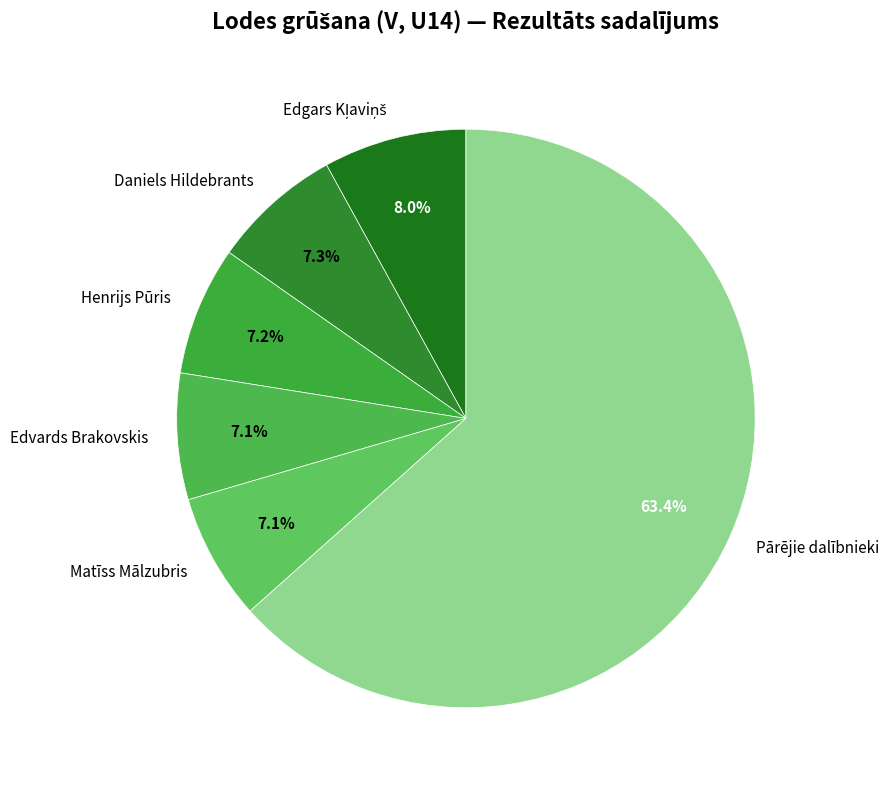

What is the largest slice in the pie chart?

Pārējie dalībnieki